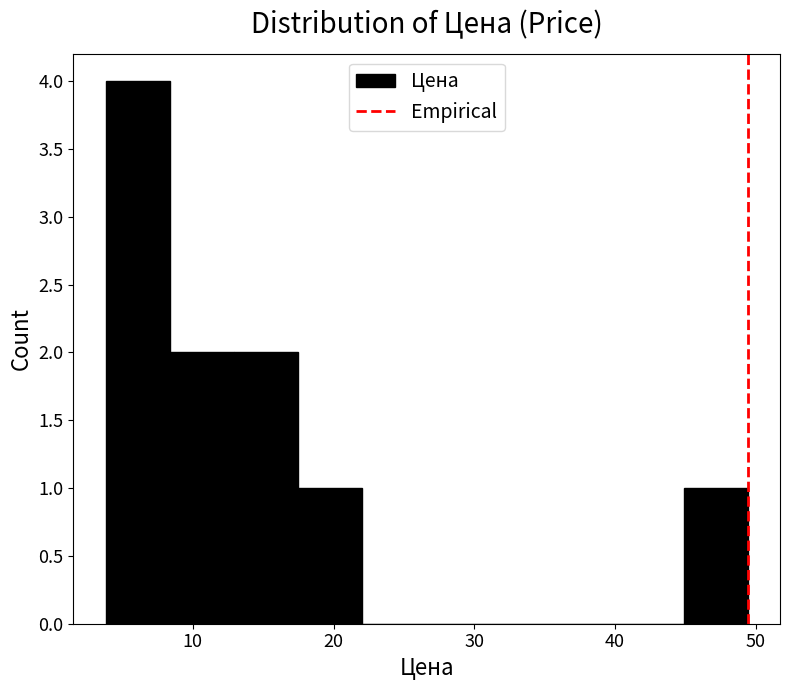

Over which range of the x-axis is the bar tallest?

4 to 8